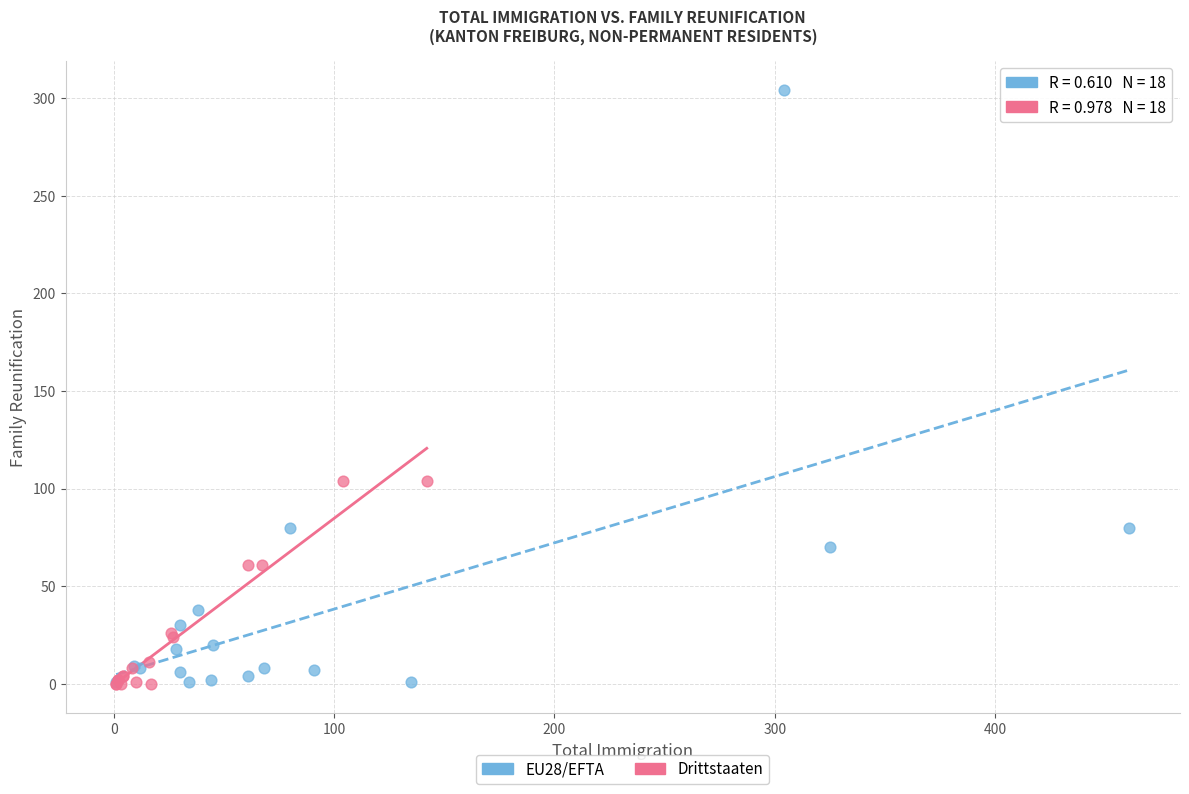

Which series contains the highest Y value?

EU28/EFTA